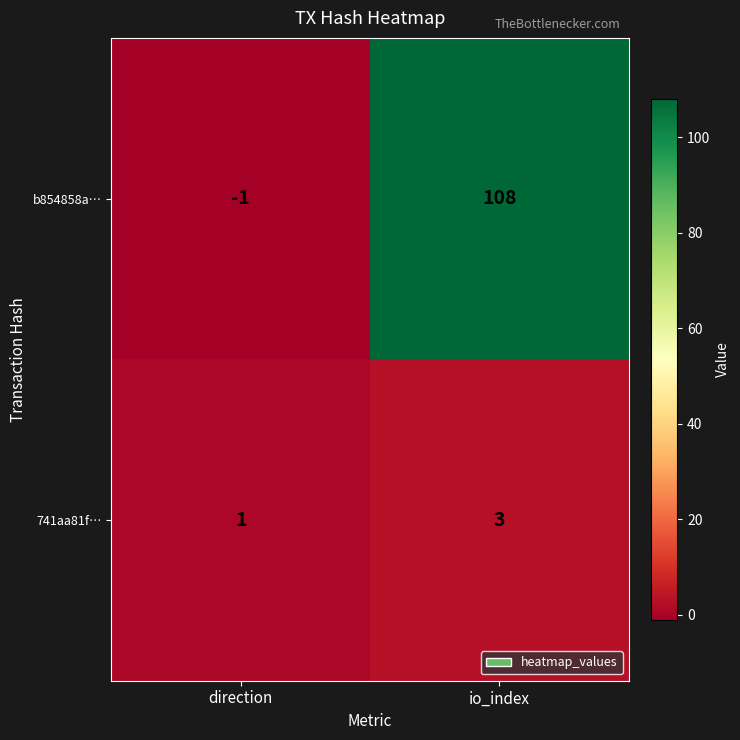

Between direction and io_index, which series saw the biggest shift?

b854858a…